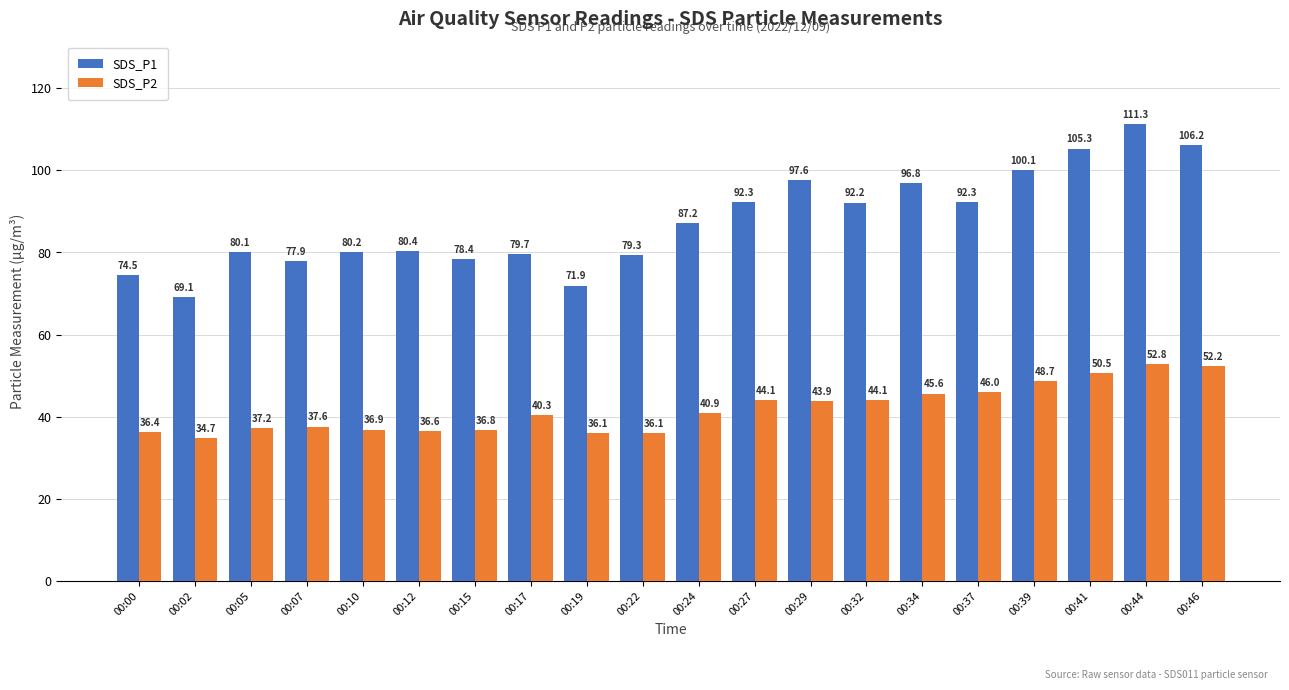

Does the chart contain any negative values?

No